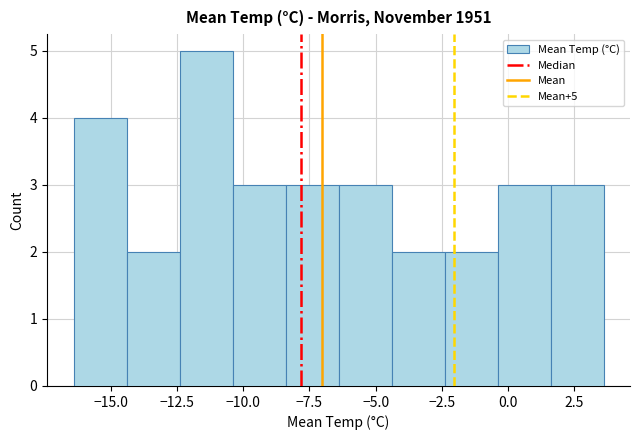

Over which range of the x-axis is the bar tallest?

-12.4 to -10.4